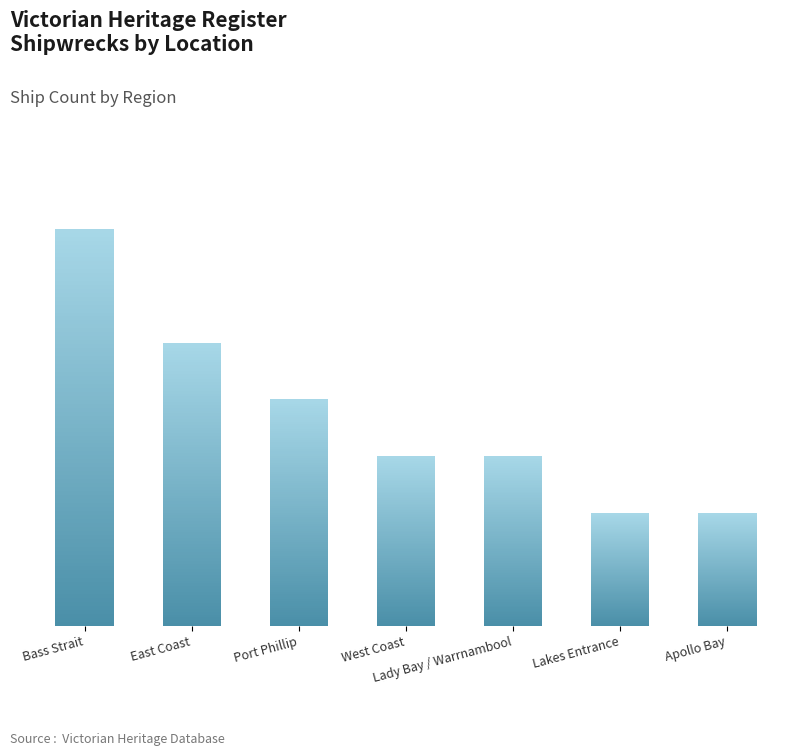

Reading right to left, extract all data points from this chart.

Apollo Bay=2	Lakes Entrance=2	Lady Bay / Warrnambool=3	West Coast=3	Port Phillip=4	East Coast=5	Bass Strait=7